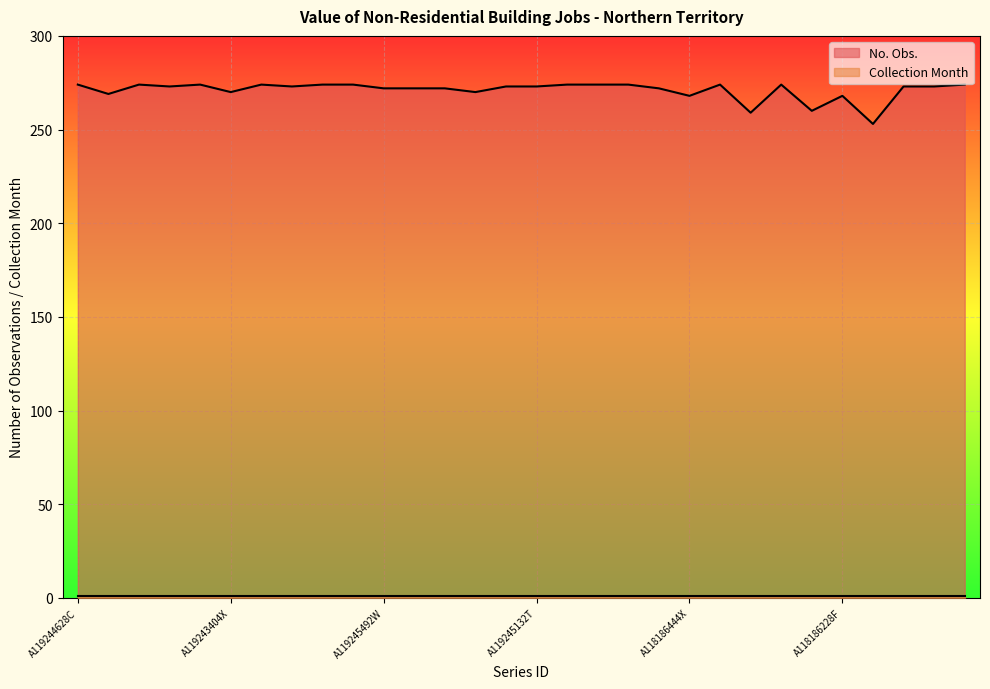

What is the label of the 11th point from the right?

A118187092X